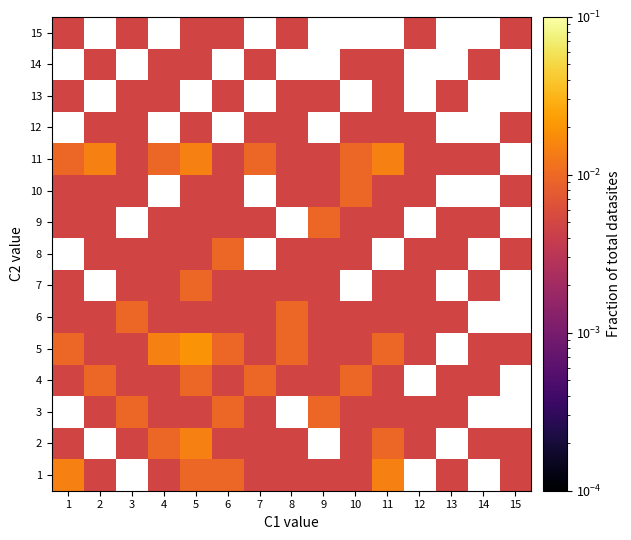

How many values in 11 are above zero?

14